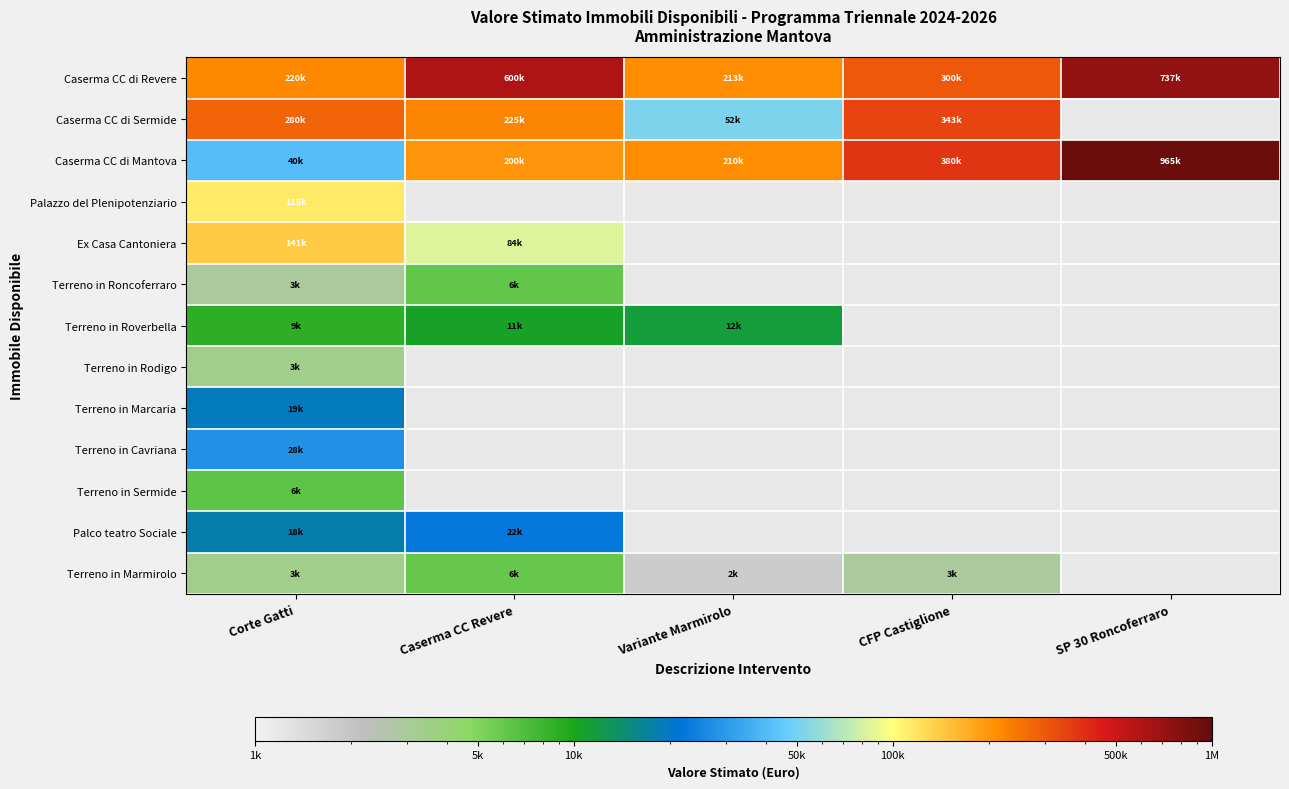

Which series has the largest total across all categories?

Caserma CC di Revere